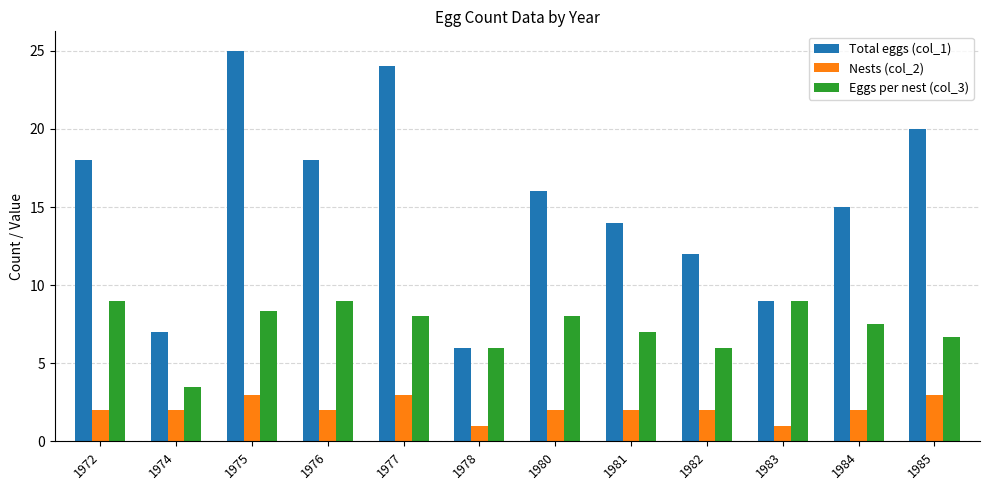

At which category is the sum across all series the highest?

1975